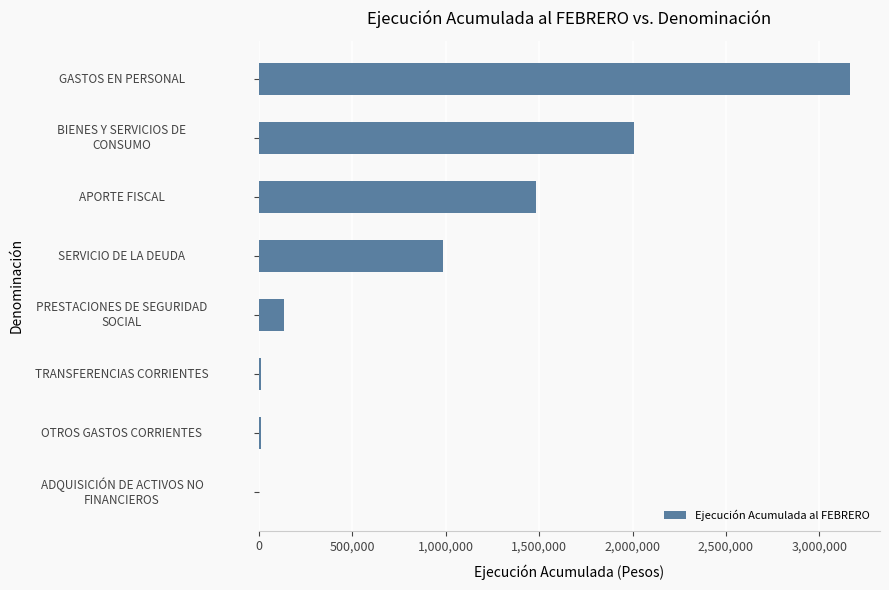

Are the bars horizontal?

Yes